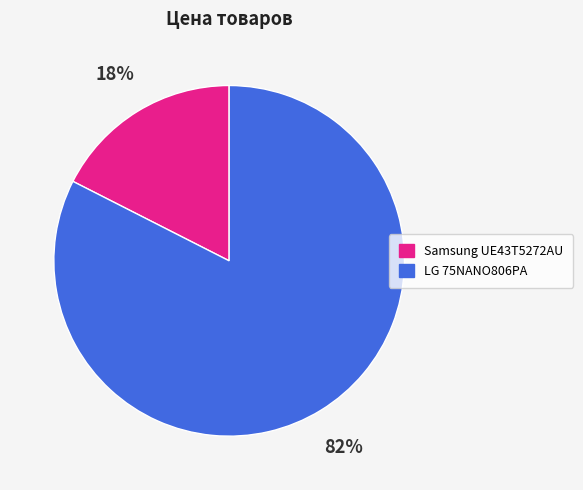

Which category accounts for the majority?

LG 75NANO806PA